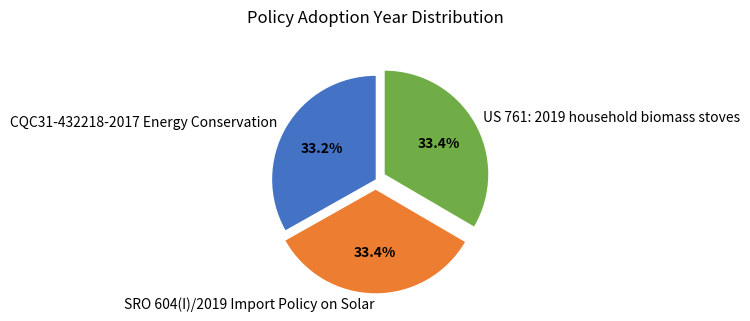

To the nearest percent, what portion does CQC31-432218-2017 Energy Conservation represent?

33%